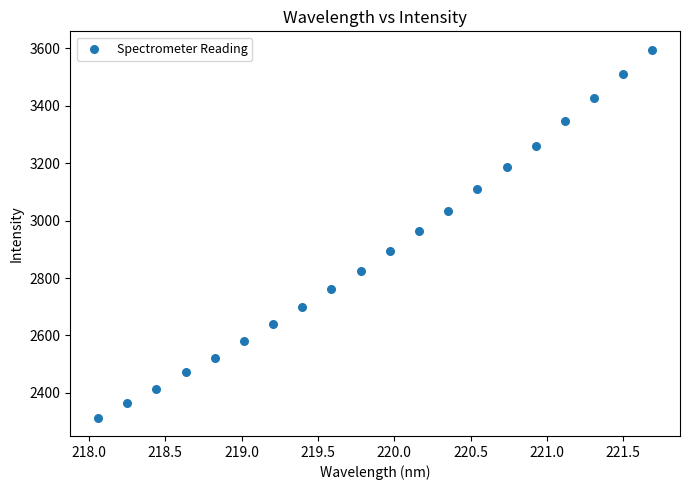

What is the range of X values (max minus min)?

3.6